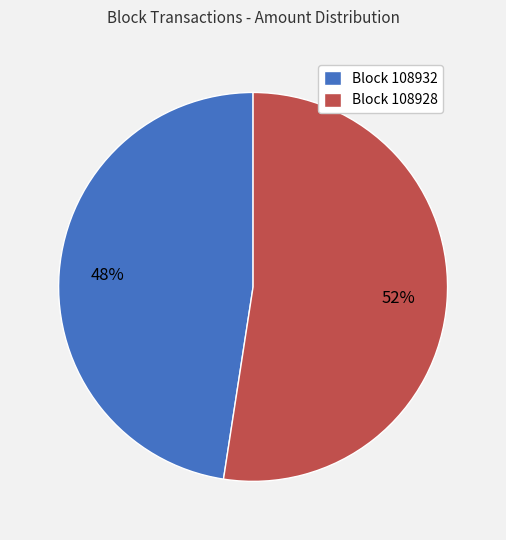

Is it true that Block 108932 is 33% of the pie?

False